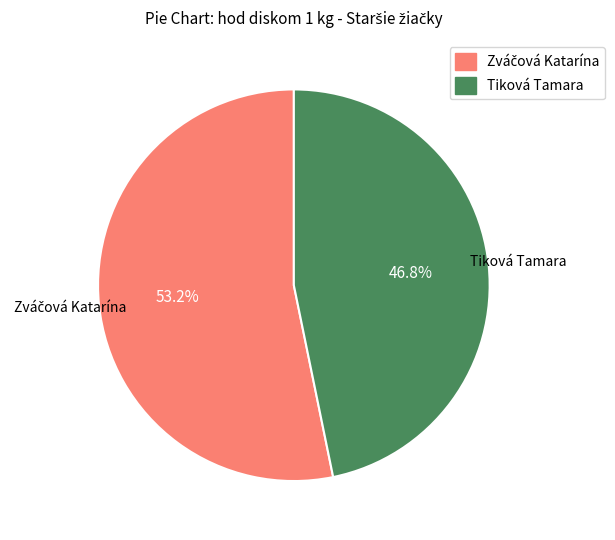

What percentage is NOT represented by Tiková Tamara?

53.2%